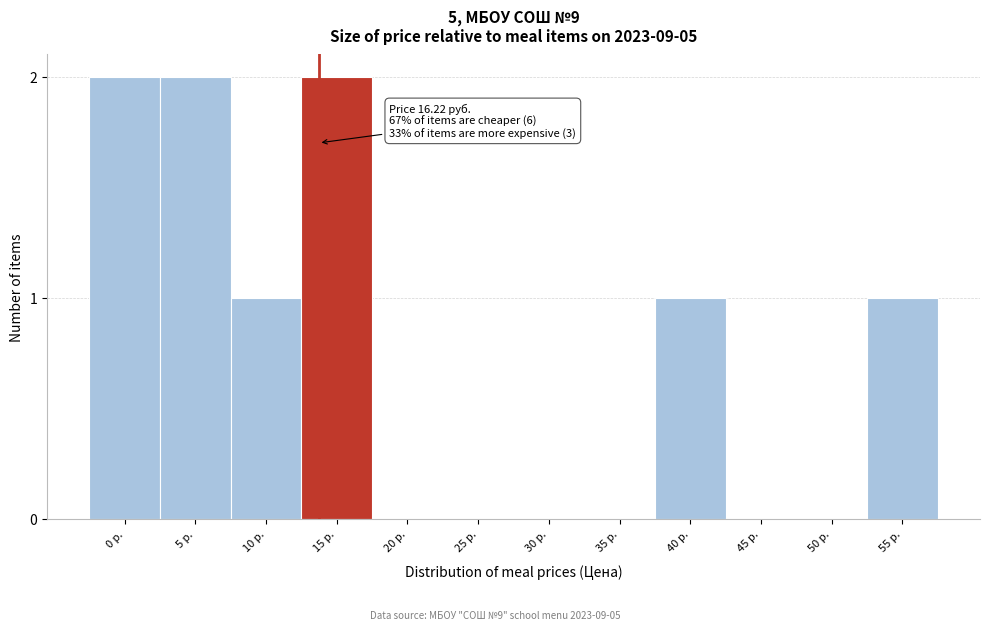

Reading left to right, what are all the values shown in this chart?

0 р.=2	5 р.=2	10 р.=1	15 р.=2	20 р.=0	25 р.=0	30 р.=0	35 р.=0	40 р.=1	45 р.=0	50 р.=0	55 р.=1